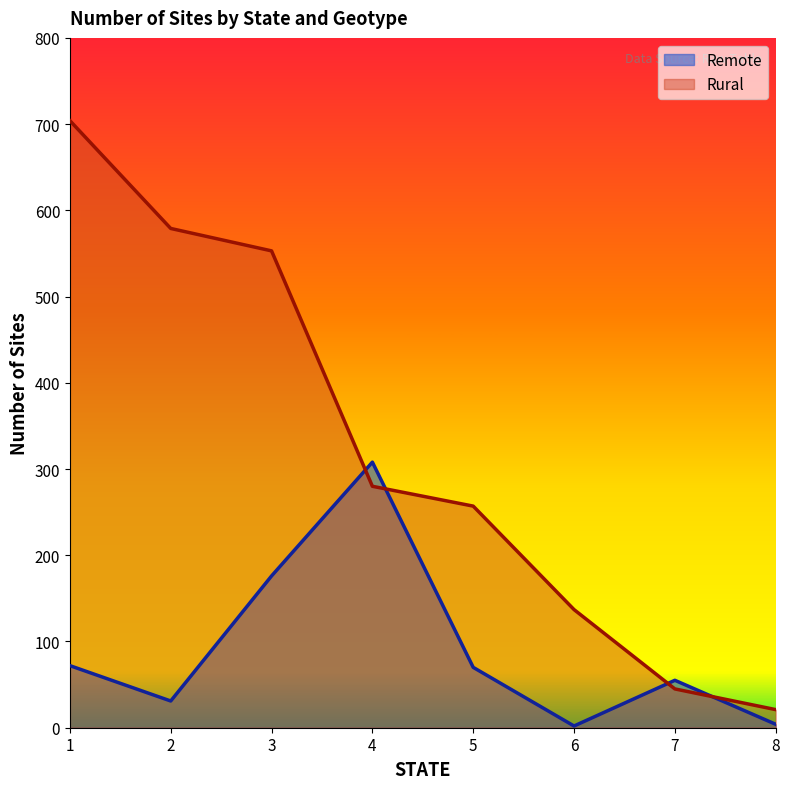

How many times do Remote and Rural cross each other?

4